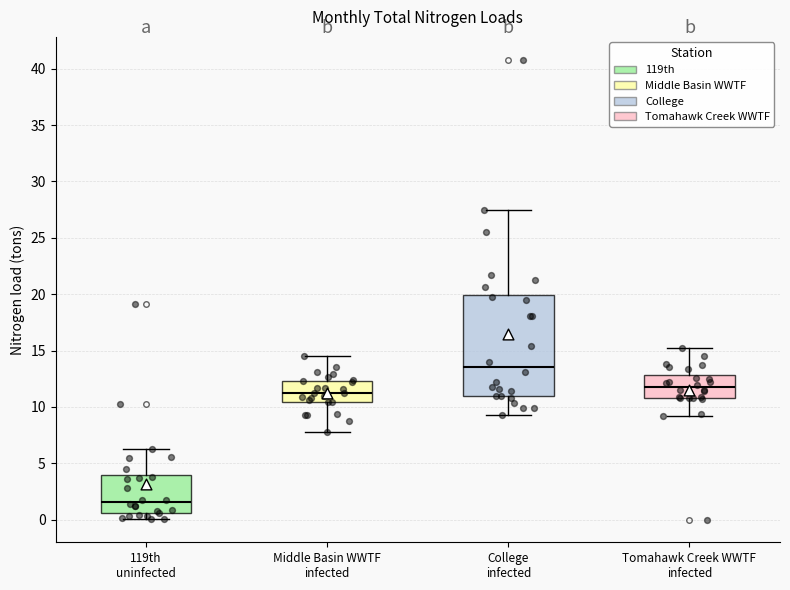

Which box is the tallest, from its lower edge to its upper edge?

College infected